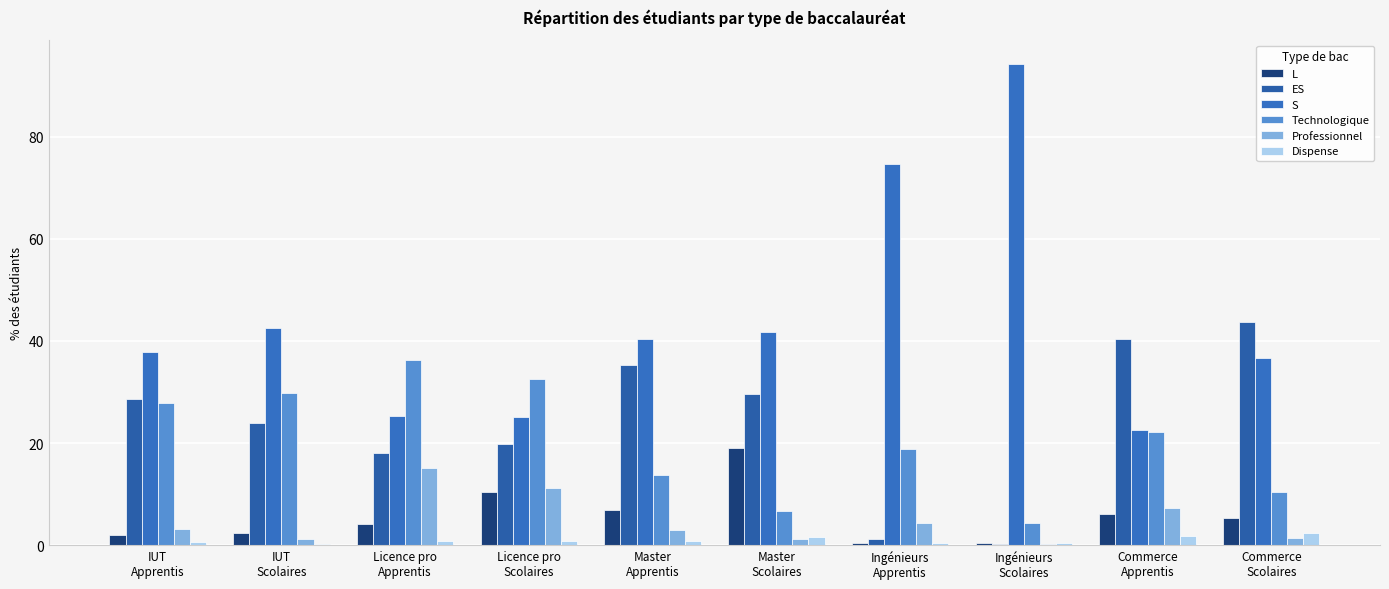

How many groups of bars are there?

10